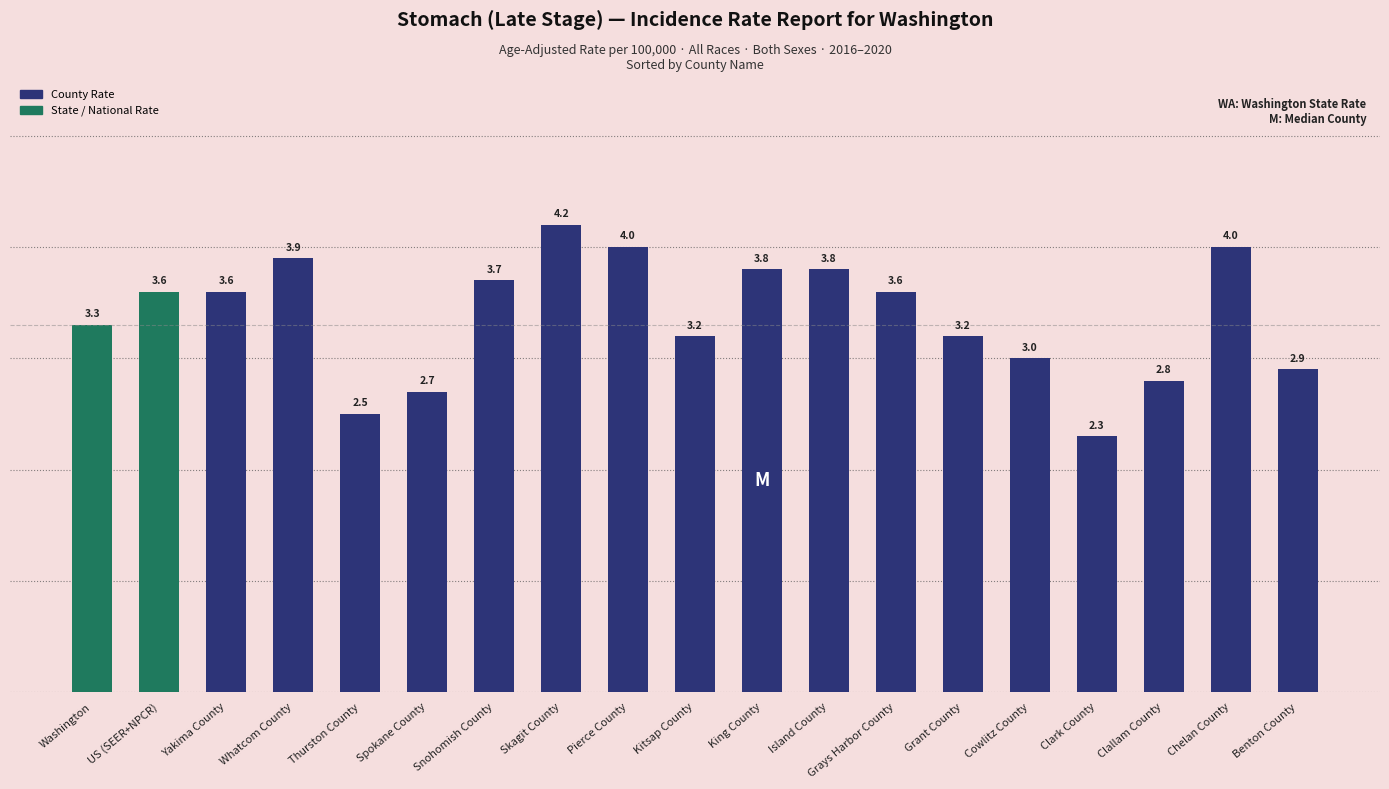

What is the change in value from Thurston County to Clark County?

-0.2